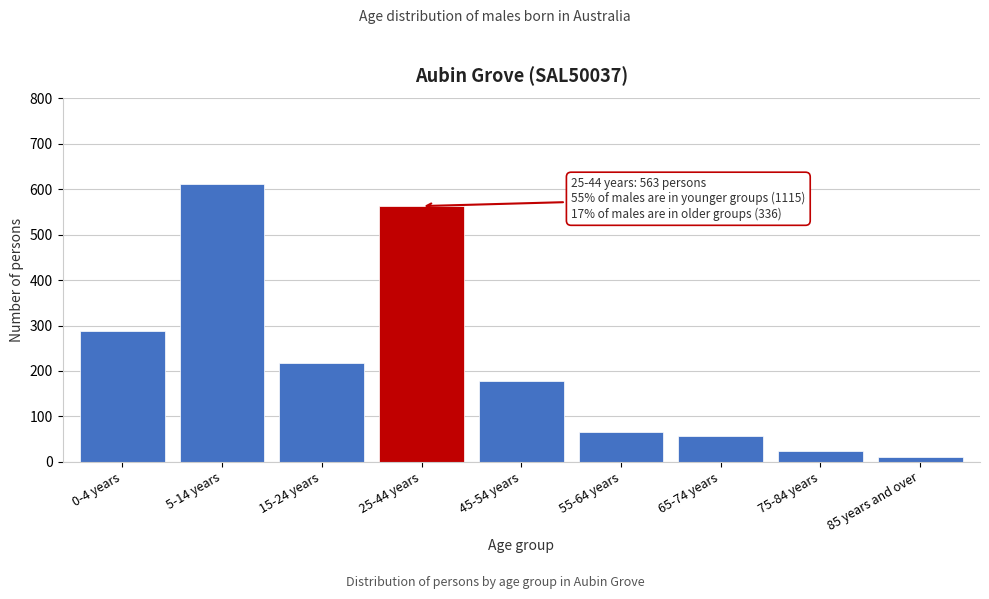

Reading left to right, what are all the values shown in this chart?

0-4 years=287	5-14 years=611	15-24 years=217	25-44 years=563	45-54 years=178	55-64 years=66	65-74 years=57	75-84 years=24	85 years and over=11